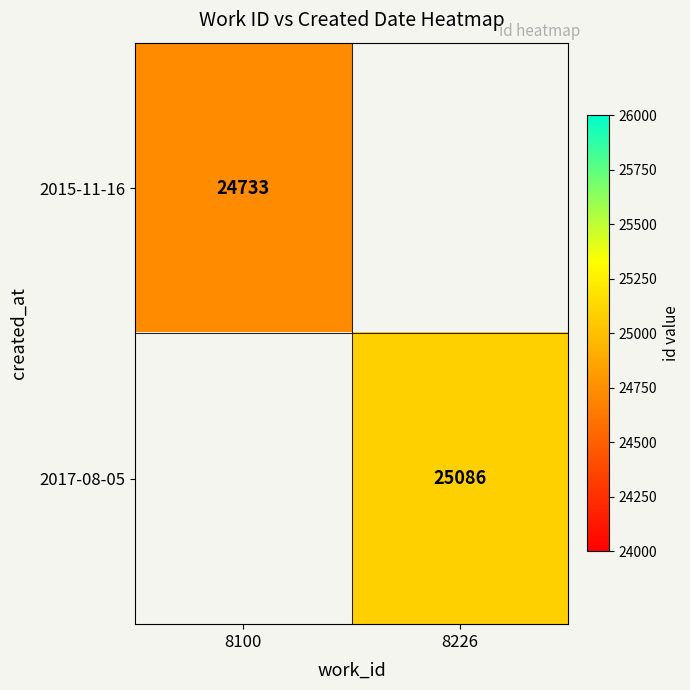

Is the value of 2017-08-05 at 8100 greater than the value of 2015-11-16 at 8226?

No